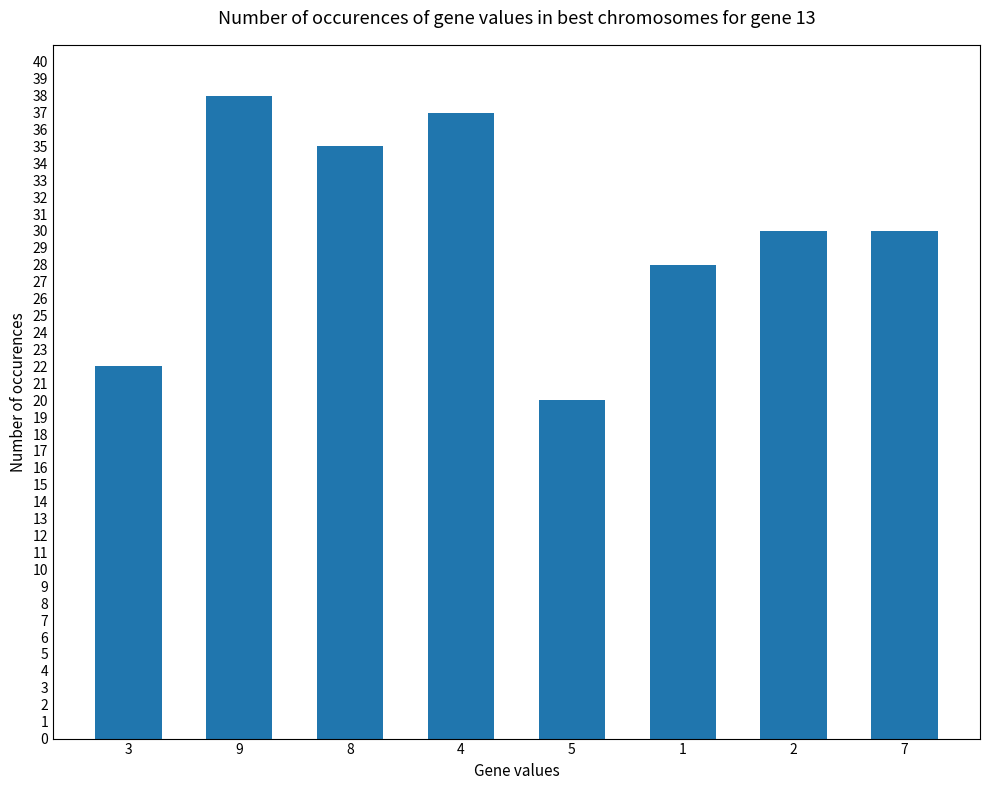

At which category does the chart reach its minimum across all series?

5